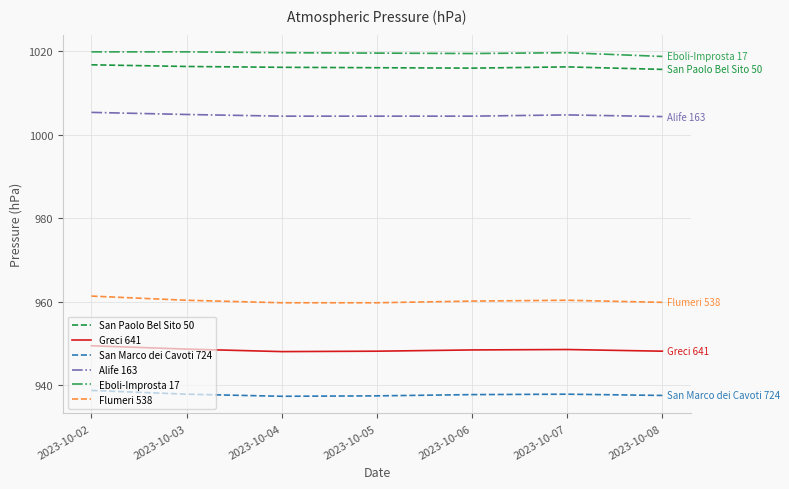

What is the spread (max minus min) of values at 2023-10-08?

81.2